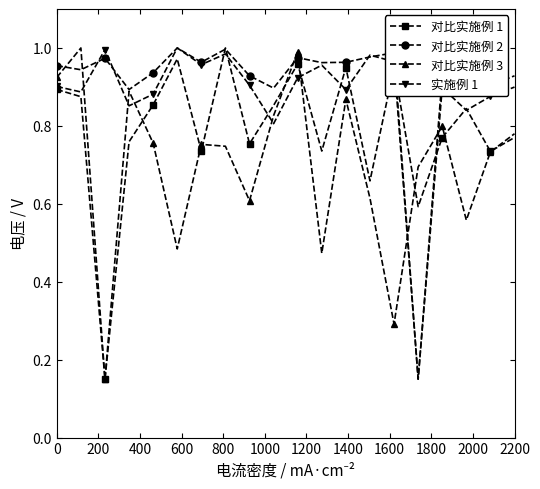

At how many categories does at least one series exceed 0?

20